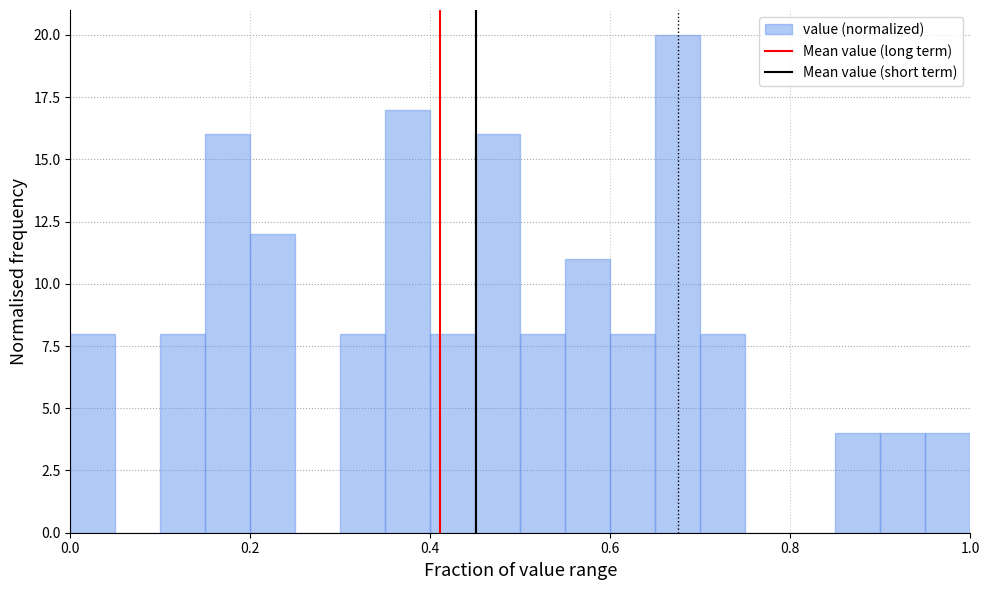

Around what value on the x-axis is the tallest bar? Give the approximate position of its centre, as read against the axis.

0.68